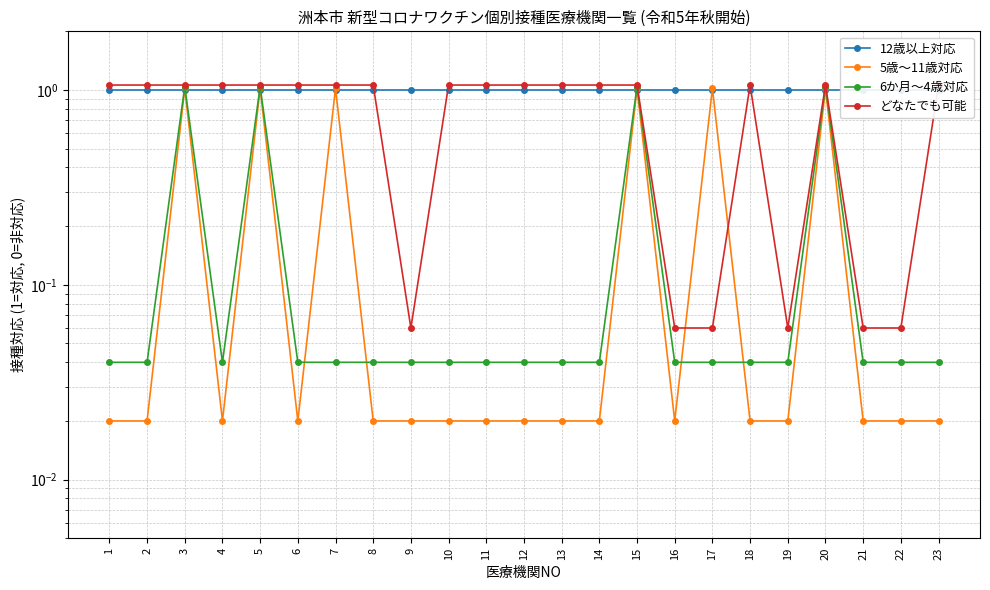

Which series has the largest total across all categories?

12歳以上対応